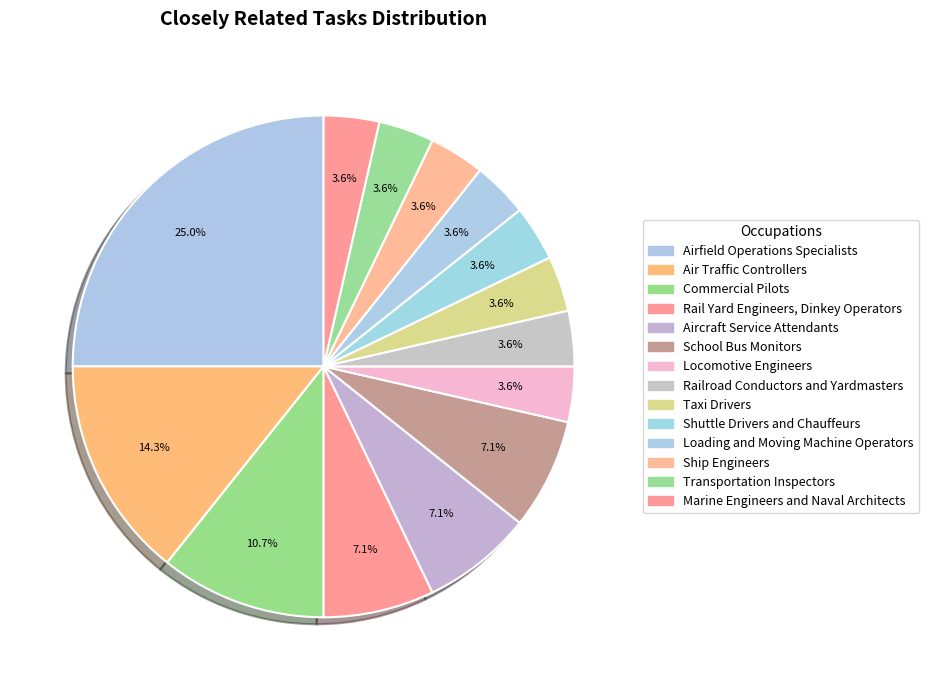

Rank the categories by value from highest to lowest.

Airfield Operations Specialists, Air Traffic Controllers, Commercial Pilots, Rail Yard Engineers, Dinkey Operators, Aircraft Service Attendants, School Bus Monitors, Locomotive Engineers, Railroad Conductors and Yardmasters, Taxi Drivers, Shuttle Drivers and Chauffeurs, Loading and Moving Machine Operators, Ship Engineers, Transportation Inspectors, Marine Engineers and Naval Architects